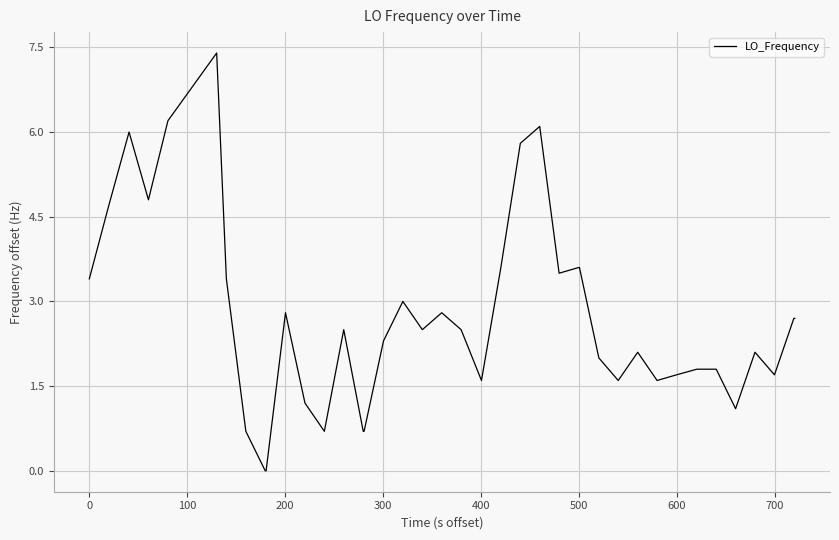

What is the maximum value shown in the chart?

7.4